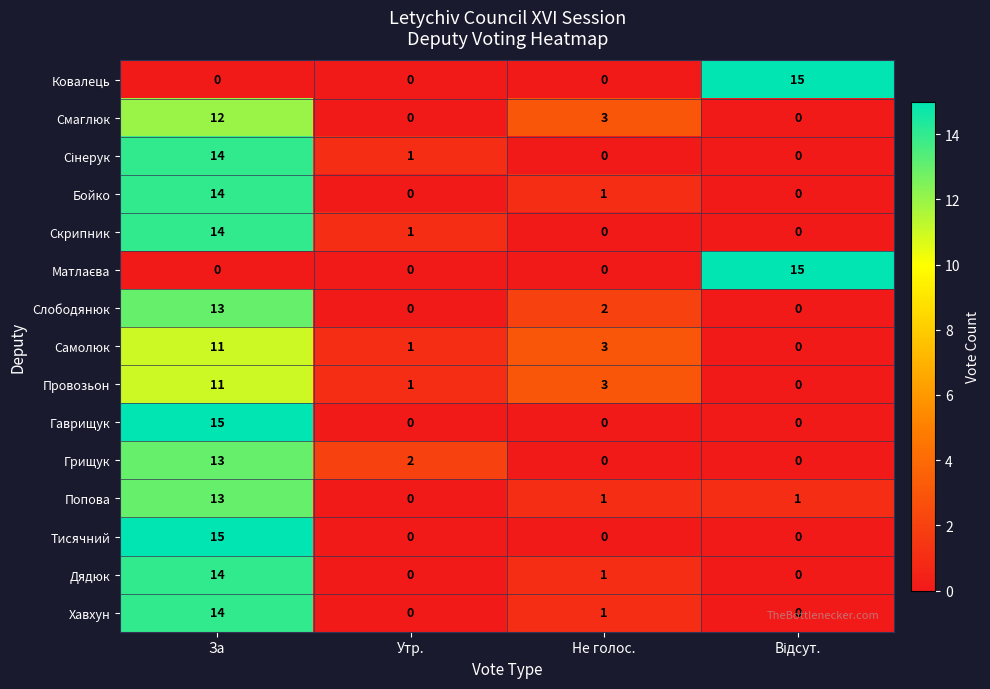

What is the total value across all series at Утр.?

6